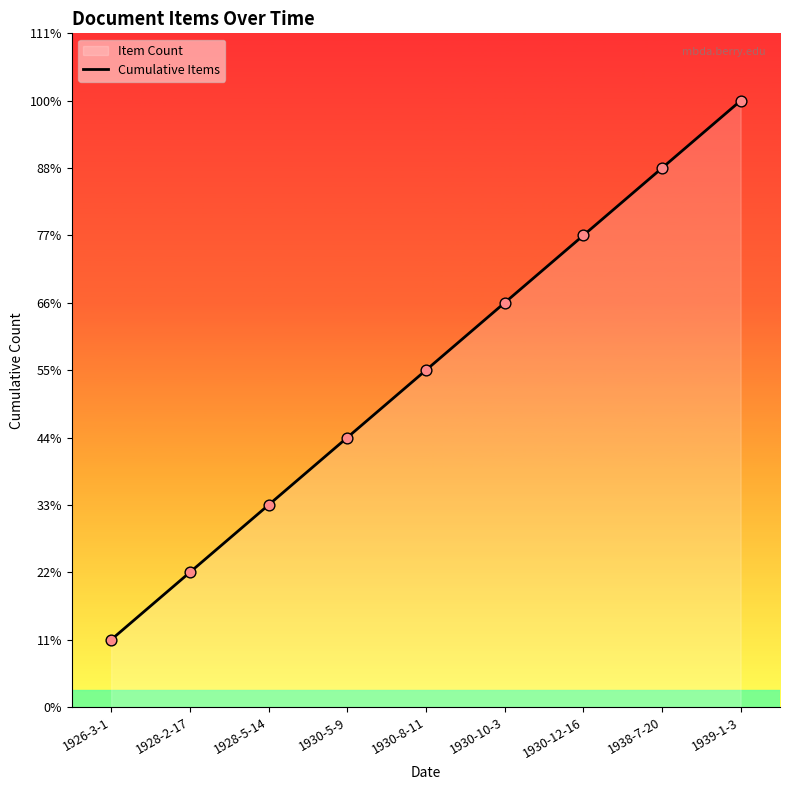

What is the ratio of the value at 1926-3-1 to the value at 1928-2-17?

0.5